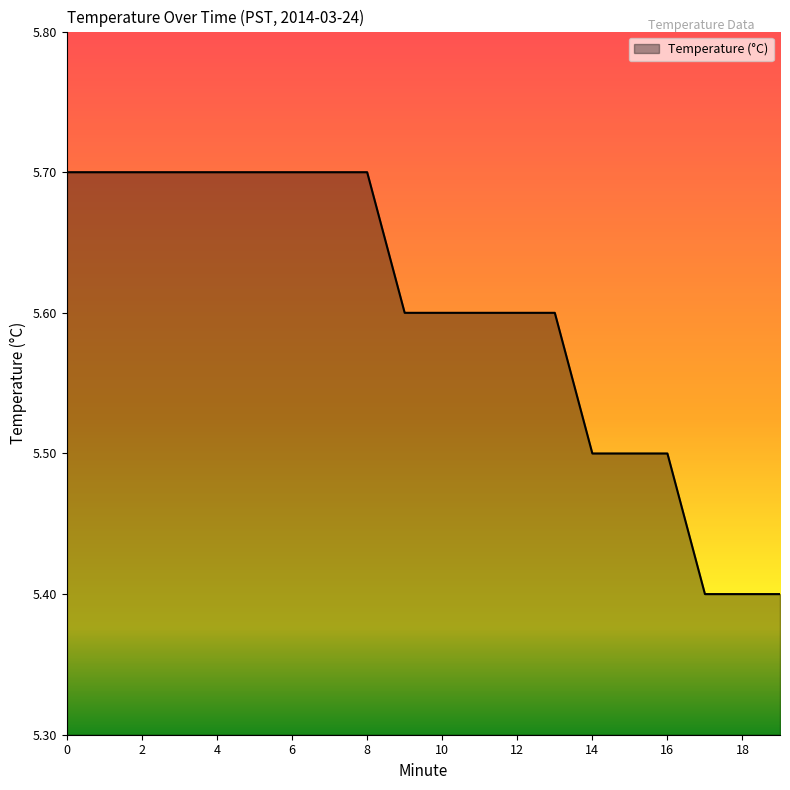

What is the smallest value displayed?

5.4